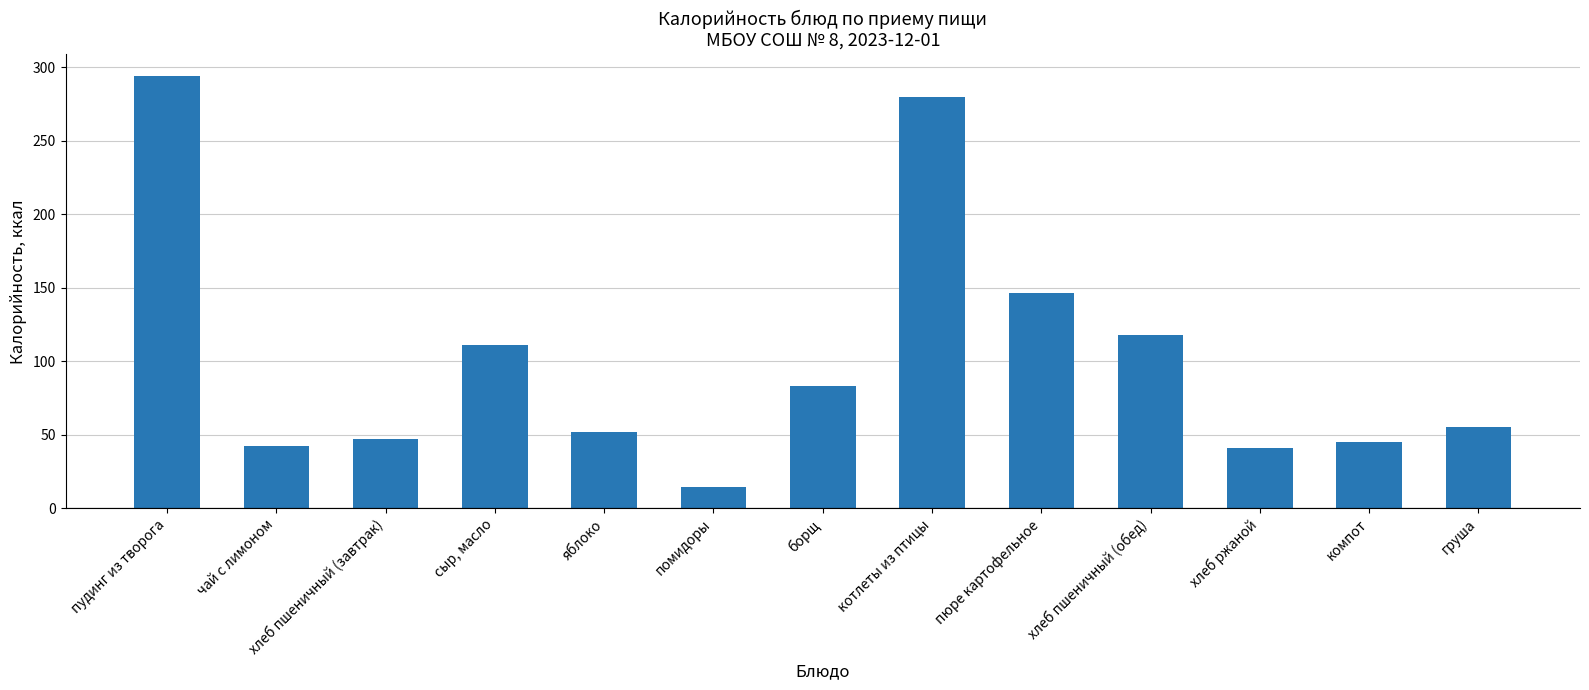

How many bars are there in total?

13